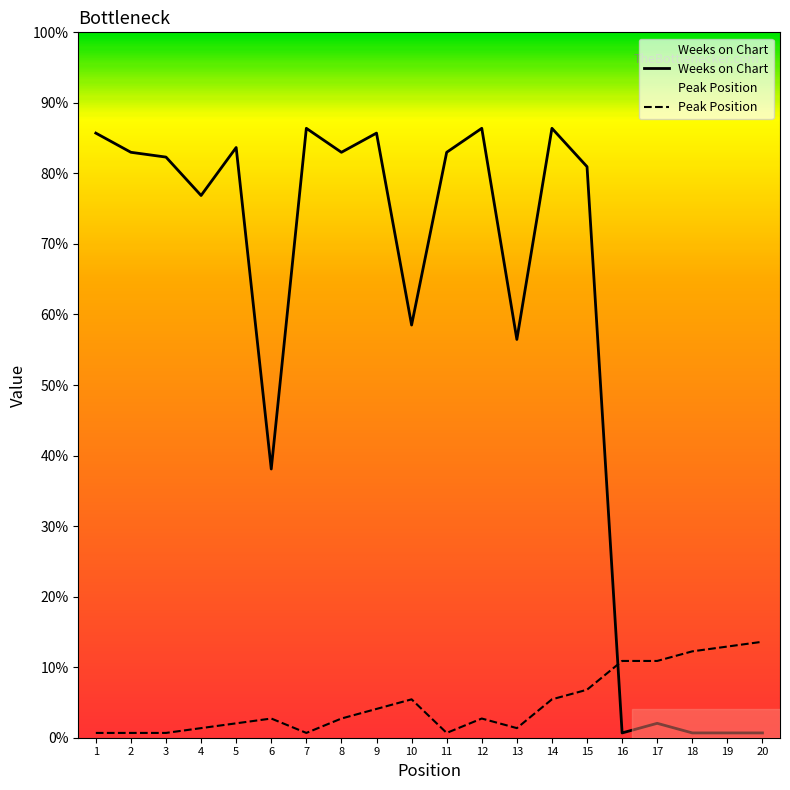

At which category is the sum across all series the highest?

14